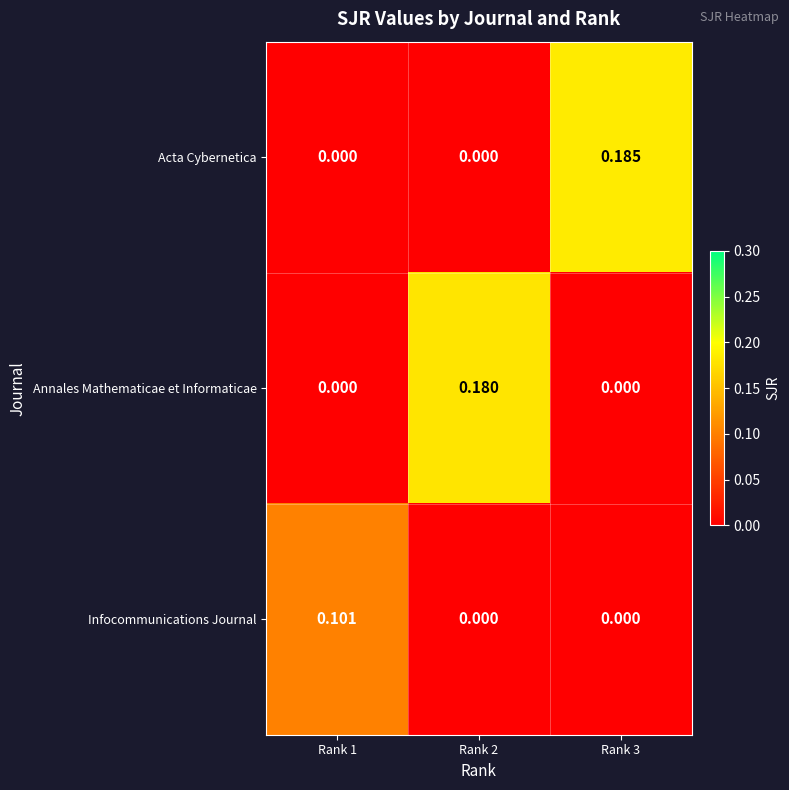

Which series has the widest spread of values?

Acta Cybernetica